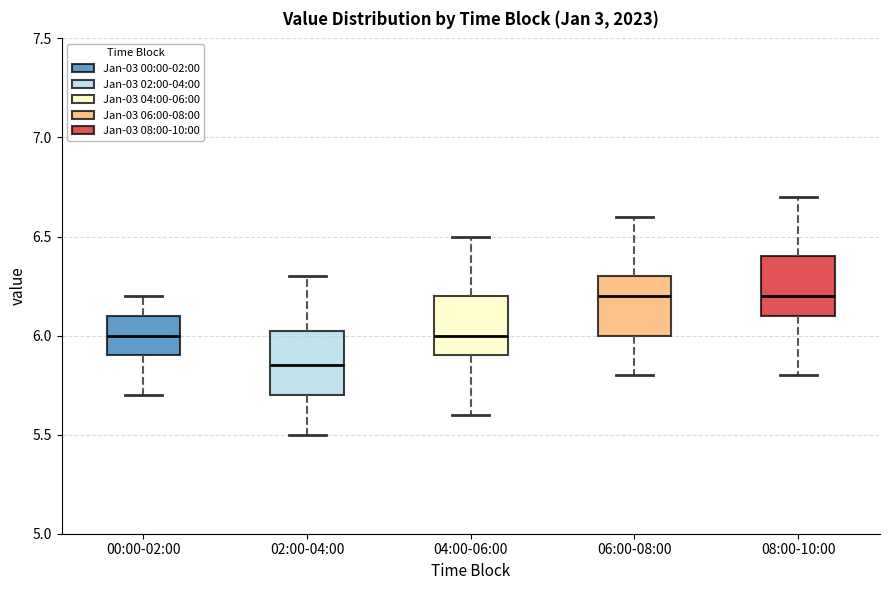

Where is the upper edge of the box for 06:00-08:00 on the y-axis? The values are not printed on the chart, so give them approximately, as read against the axis.

6.30